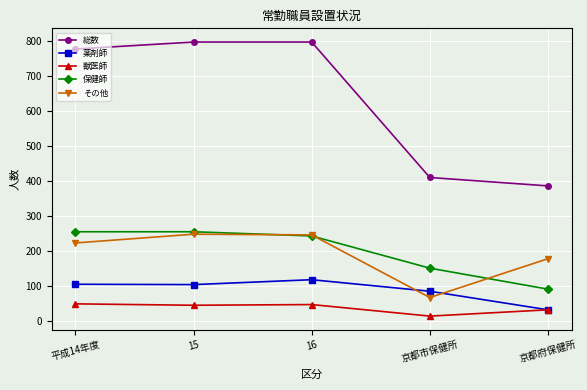

What is the maximum value shown in the chart?

798